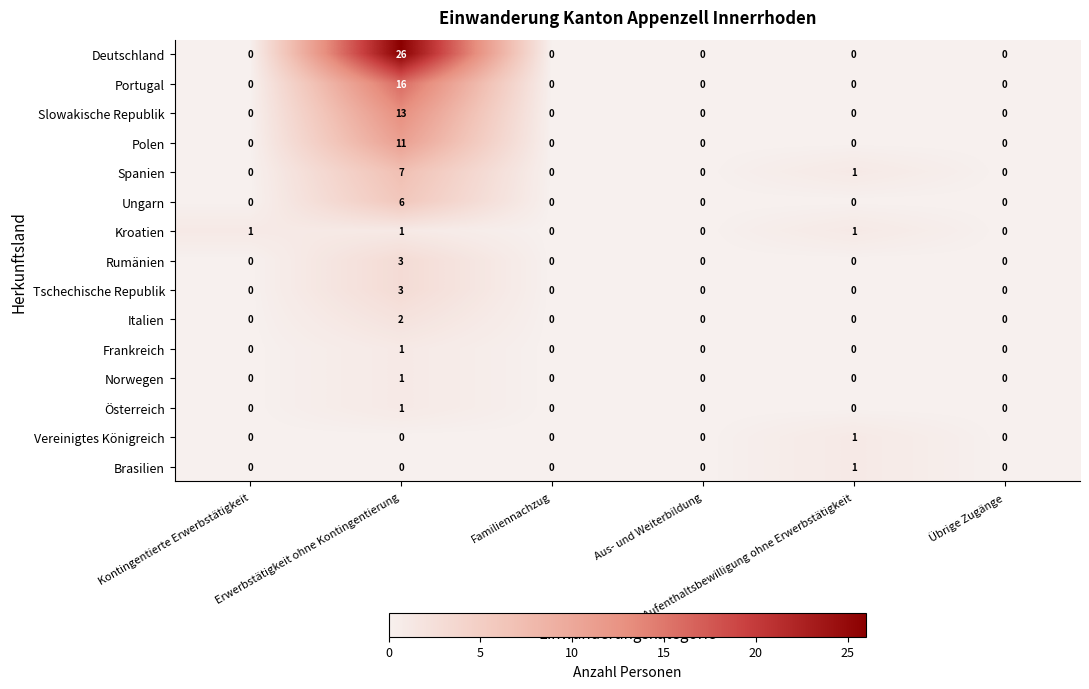

Which series has the largest total across all categories?

Deutschland